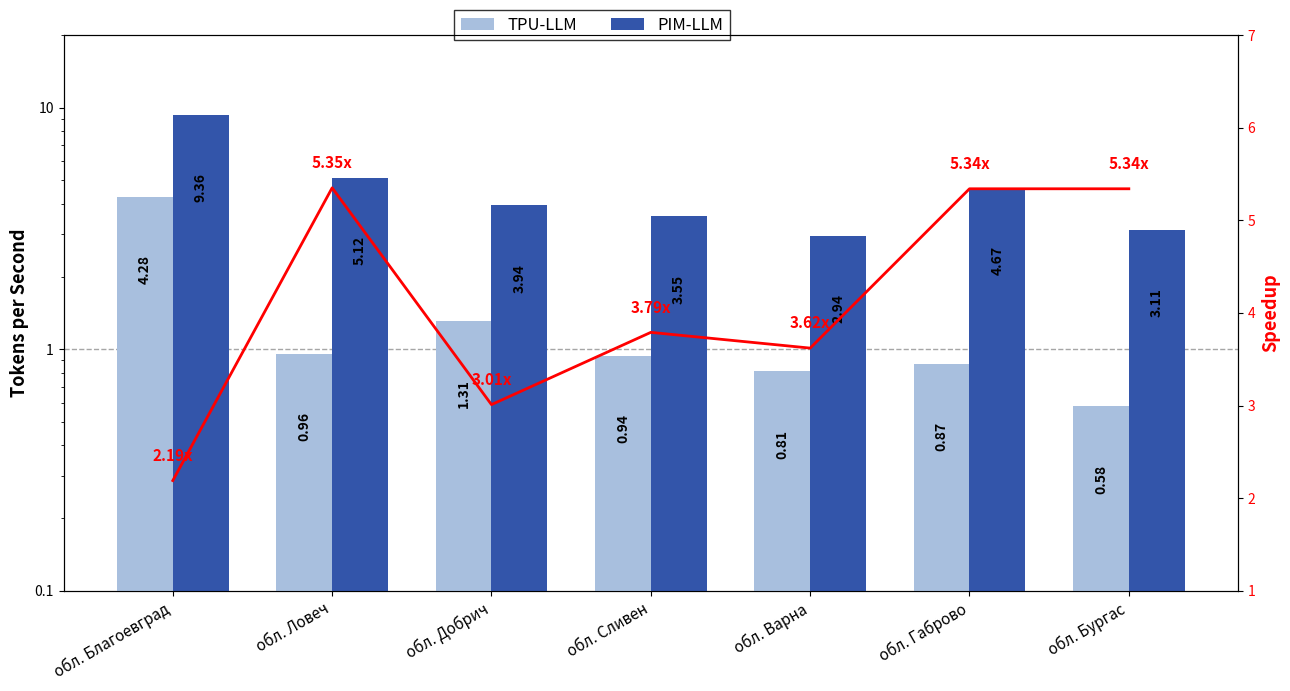

Reading left to right, what are all the values shown in this chart?

TPU-LLM: обл. Благоевград=4.3	обл. Ловеч=1.0	обл. Добрич=1.3	обл. Сливен=0.9	обл. Варна=0.8	обл. Габрово=0.9	обл. Бургас=0.6
PIM-LLM: обл. Благоевград=9.4	обл. Ловеч=5.1	обл. Добрич=3.9	обл. Сливен=3.5	обл. Варна=2.9	обл. Габрово=4.7	обл. Бургас=3.1